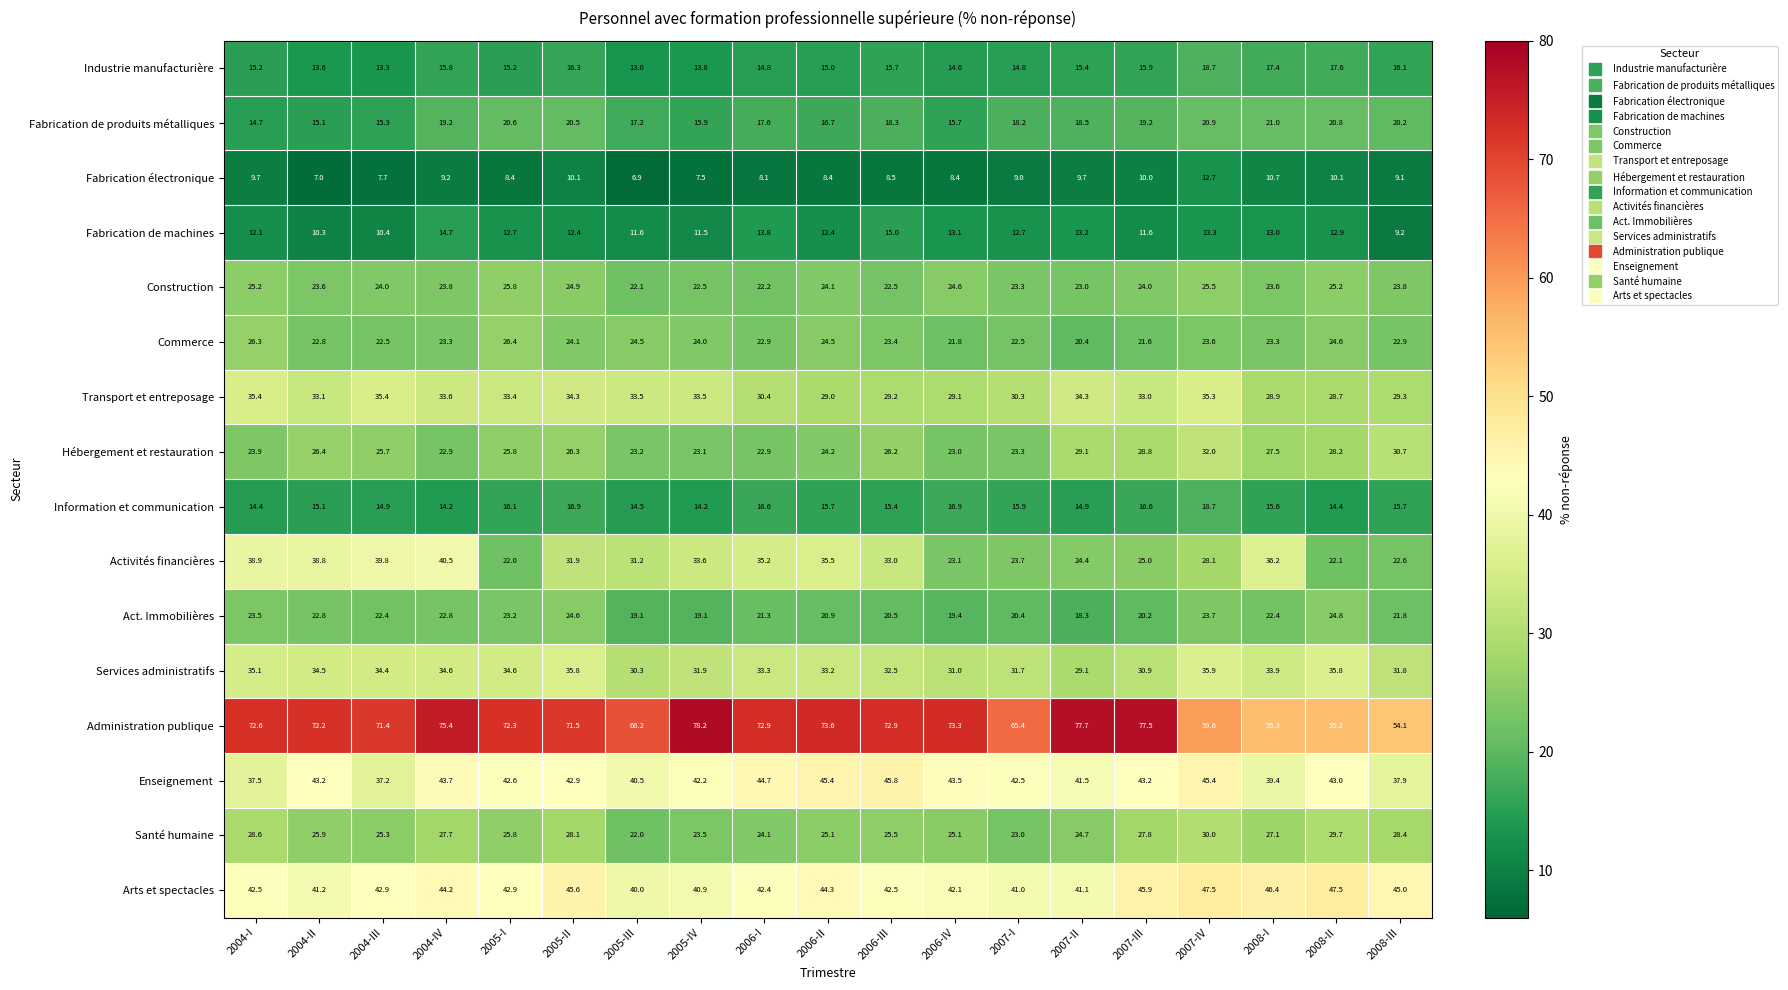

What is the spread (max minus min) of values at 2005-IV?

70.7